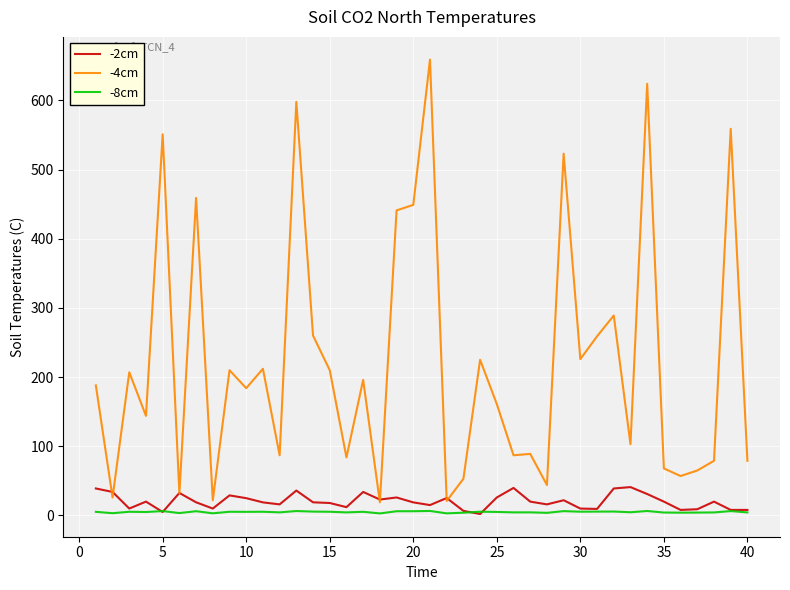

True or false: -4cm and -8cm cross at least once.

False